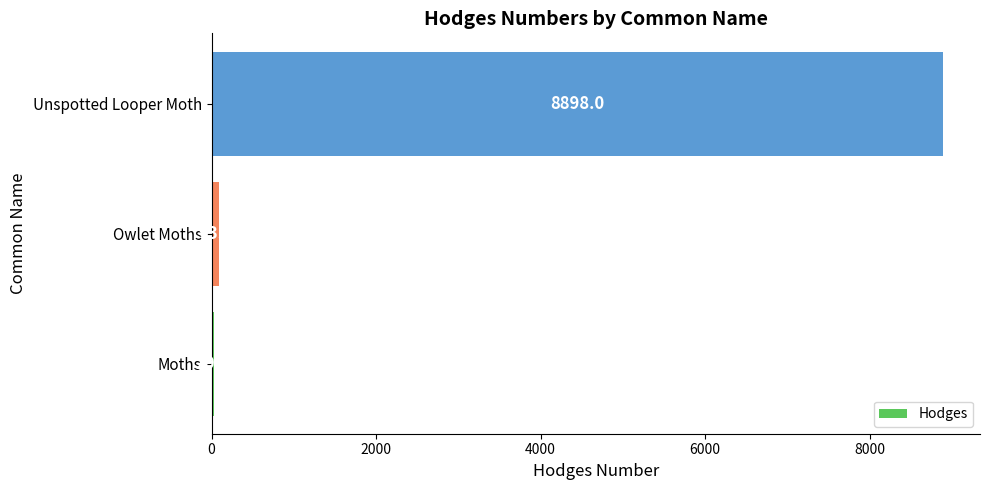

Reading top to bottom, list all the values displayed in this chart.

Unspotted Looper Moth=8898.0	Owlet Moths=93.5	Moths=29.0